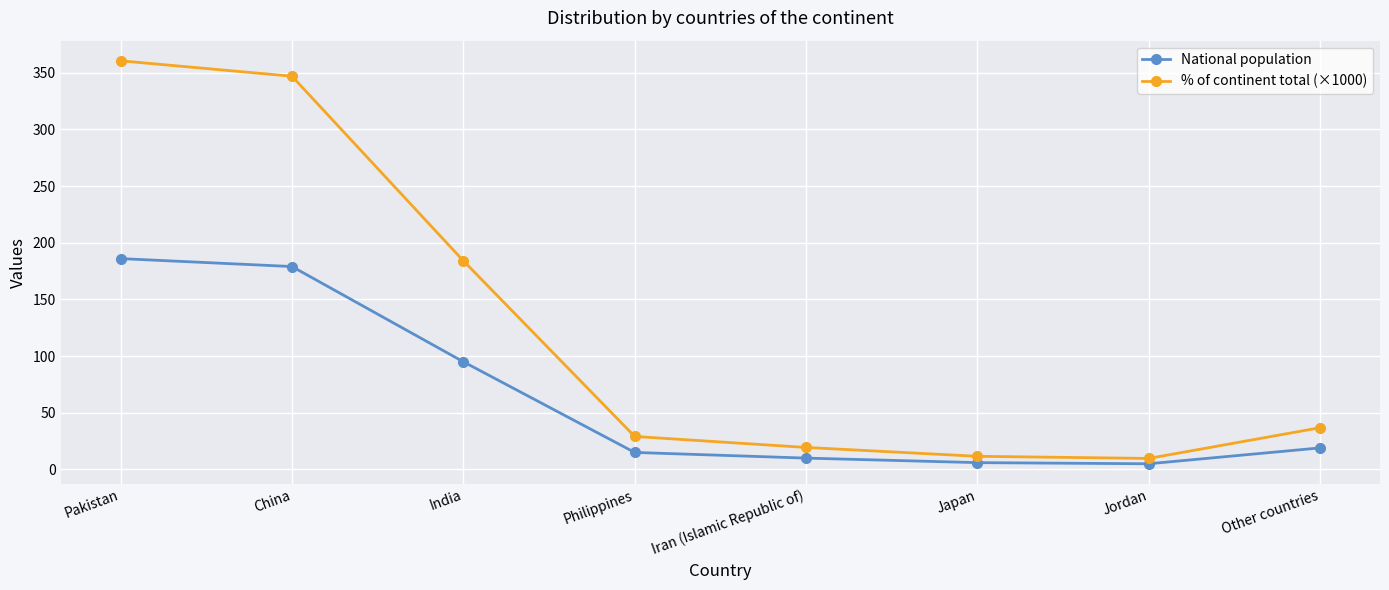

The % of continent total (×1000) series shows 11.6 at Japan. True or false?

True